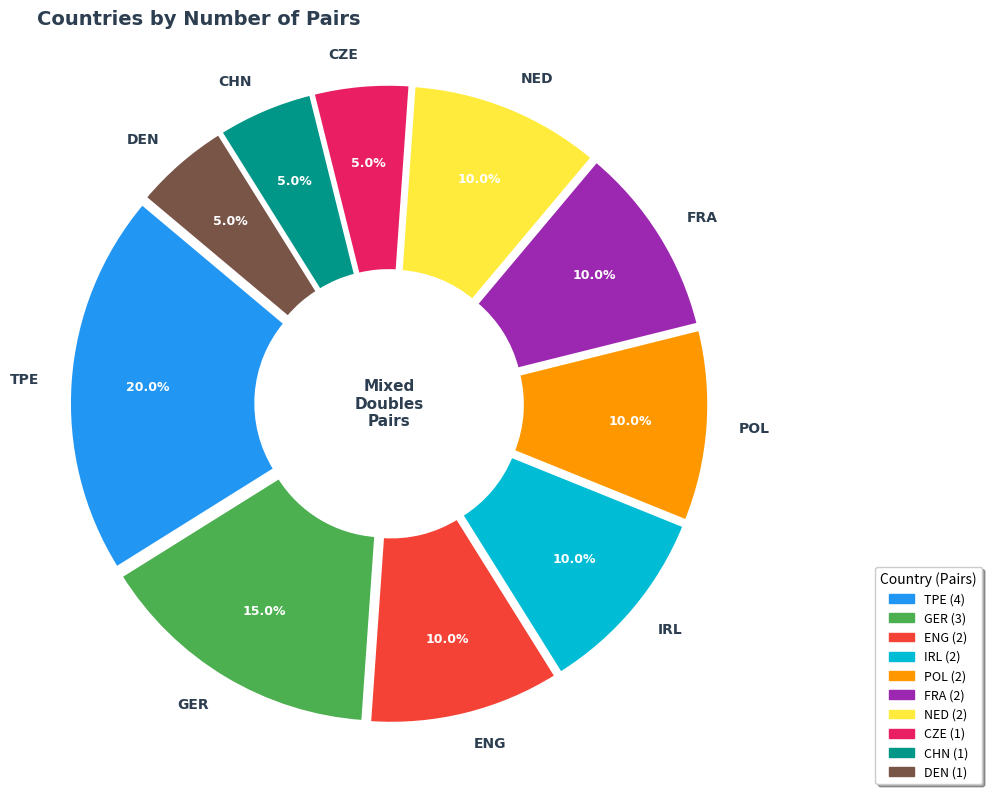

What is the change in value from TPE to FRA?

-2